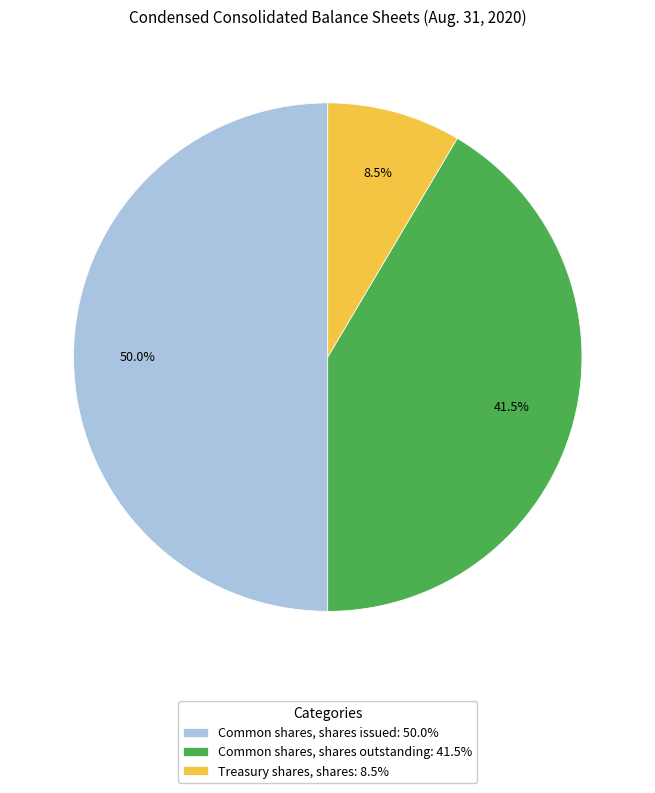

Does Treasury shares, shares account for over 50% of the chart?

No